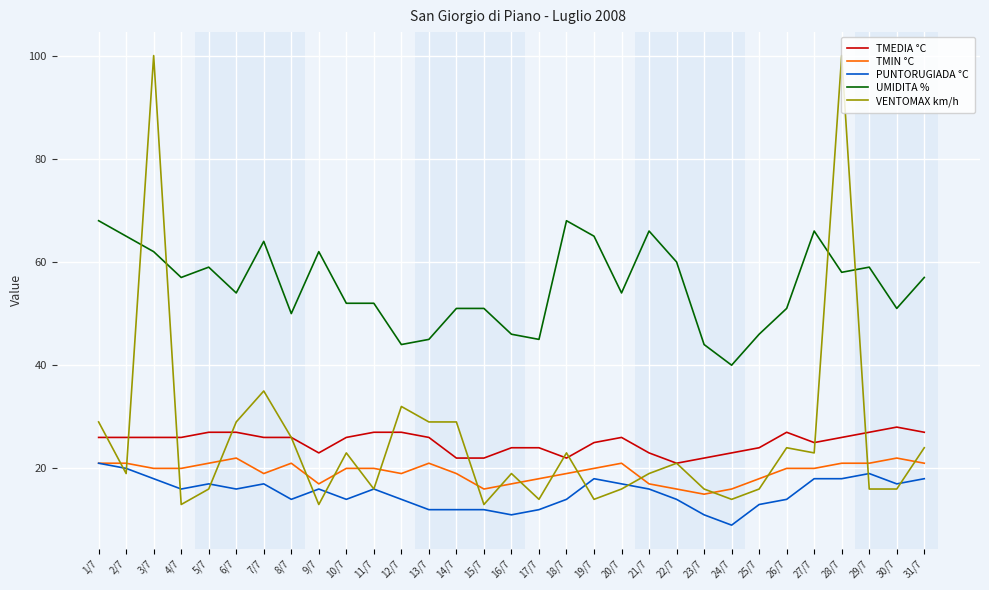

What is the difference between the maximum and minimum values in the PUNTORUGIADA °C series?

12